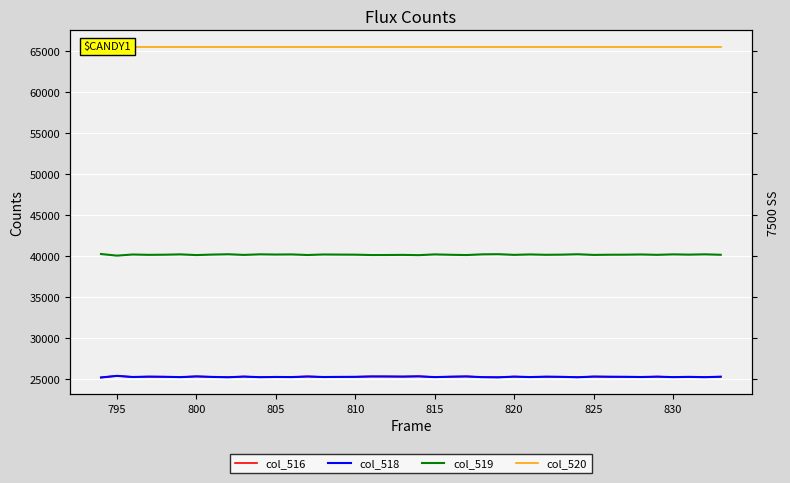

Reading left to right, transcribe all the data shown in this chart.

col_516: 25245	25441	25303	25346	25328	25288	25375	25313	25273	25354	25281	25308	25293	25366	25300	25315	25324	25369	25365	25351	25384	25291	25338	25371	25284	25264	25348	25295	25340	25322	25273	25354	25332	25325	25300	25345	25287	25320	25282	25338
col_518: 25245	25441	25303	25346	25328	25288	25375	25313	25273	25354	25281	25308	25293	25366	25300	25315	25324	25369	25365	25351	25384	25291	25338	25371	25284	25264	25348	25295	25340	25322	25273	25354	25332	25325	25300	25345	25287	25320	25282	25338
col_519: 40290	40094	40232	40189	40207	40247	40160	40222	40262	40181	40254	40227	40242	40169	40235	40220	40211	40166	40170	40184	40151	40244	40197	40164	40251	40271	40187	40240	40195	40213	40262	40181	40203	40210	40235	40190	40248	40215	40253	40197
col_520: 65535	65535	65535	65535	65535	65535	65535	65535	65535	65535	65535	65535	65535	65535	65535	65535	65535	65535	65535	65535	65535	65535	65535	65535	65535	65535	65535	65535	65535	65535	65535	65535	65535	65535	65535	65535	65535	65535	65535	65535